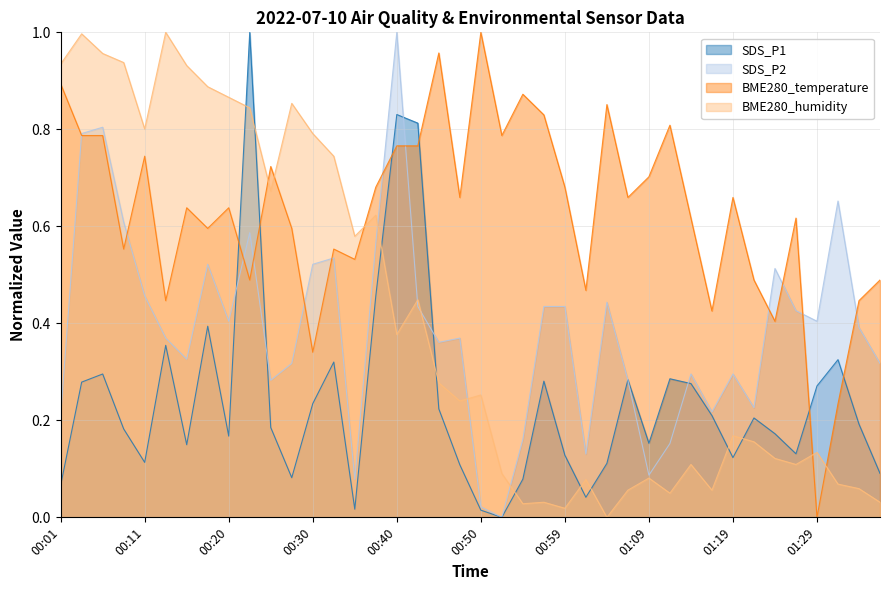

At which category is the sum across all series the highest?

00:40